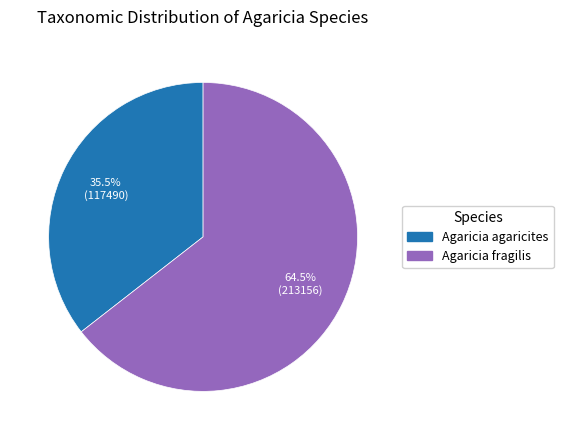

Count the number of slices in the pie.

2